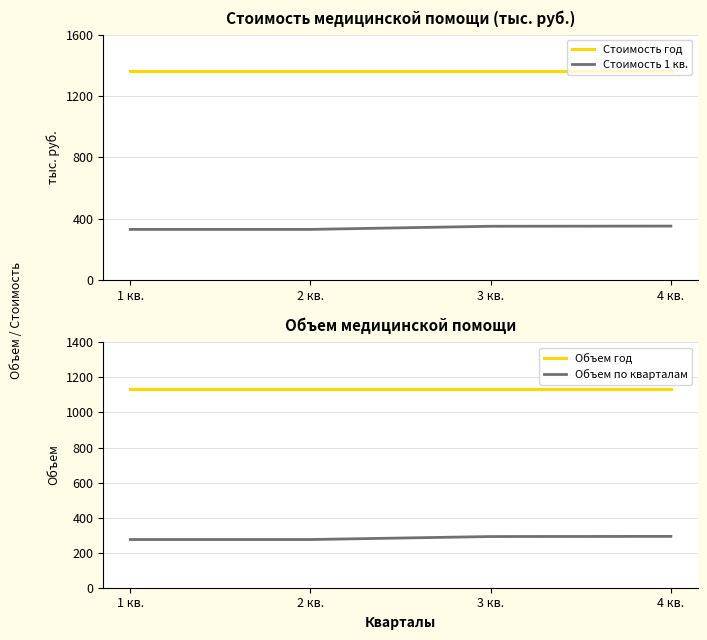

What is the label of the 1st point from the left?

1 кв.